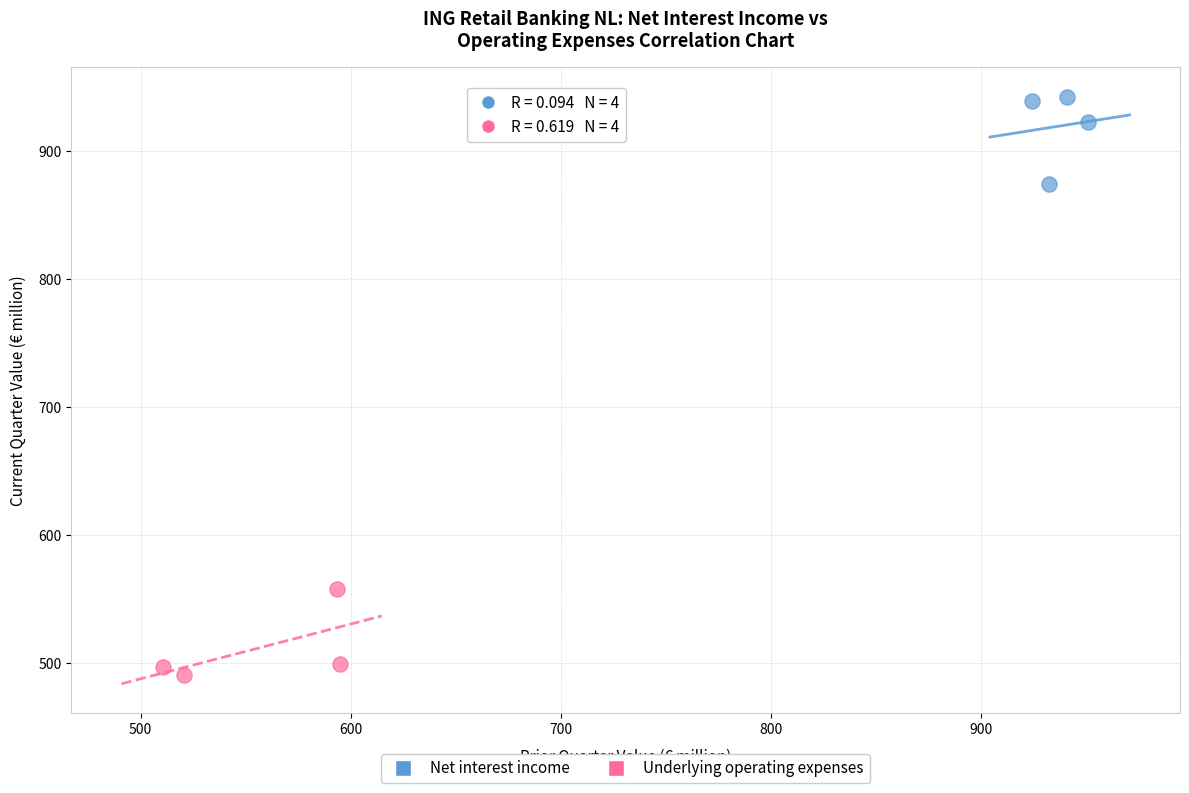

Which series contains the lowest Y value?

Underlying operating expenses